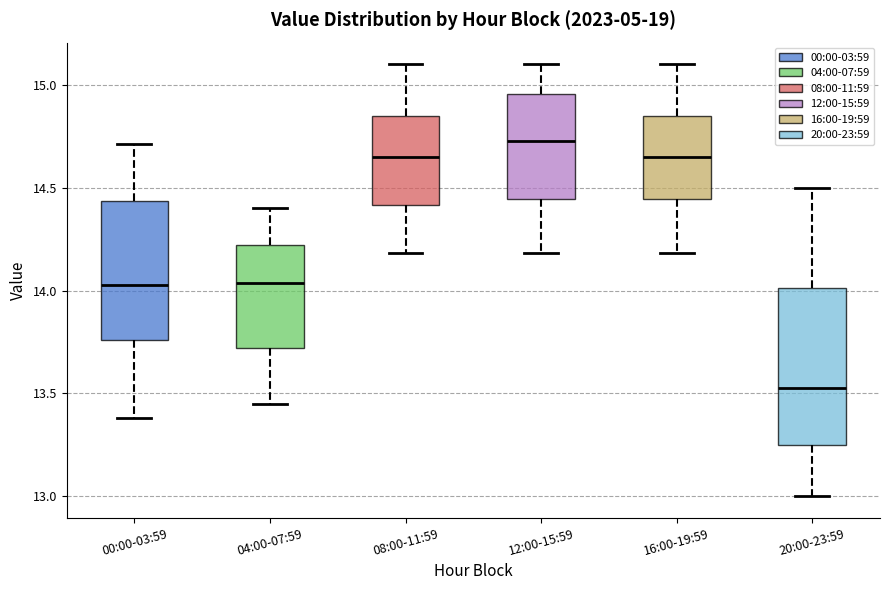

Which box is the tallest, from its lower edge to its upper edge?

20:00-23:59